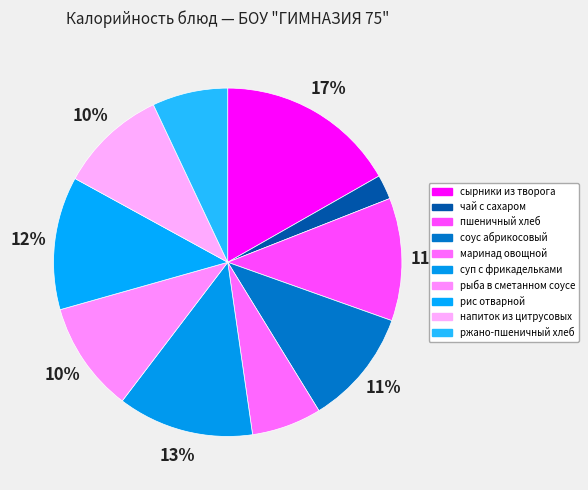

Rank the categories by value from highest to lowest.

сырники из творога, суп с фрикадельками, рис отварной, пшеничный хлеб, соус абрикосовый, рыба в сметанном соусе, напиток из цитрусовых, ржано-пшеничный хлеб, маринад овощной, чай с сахаром